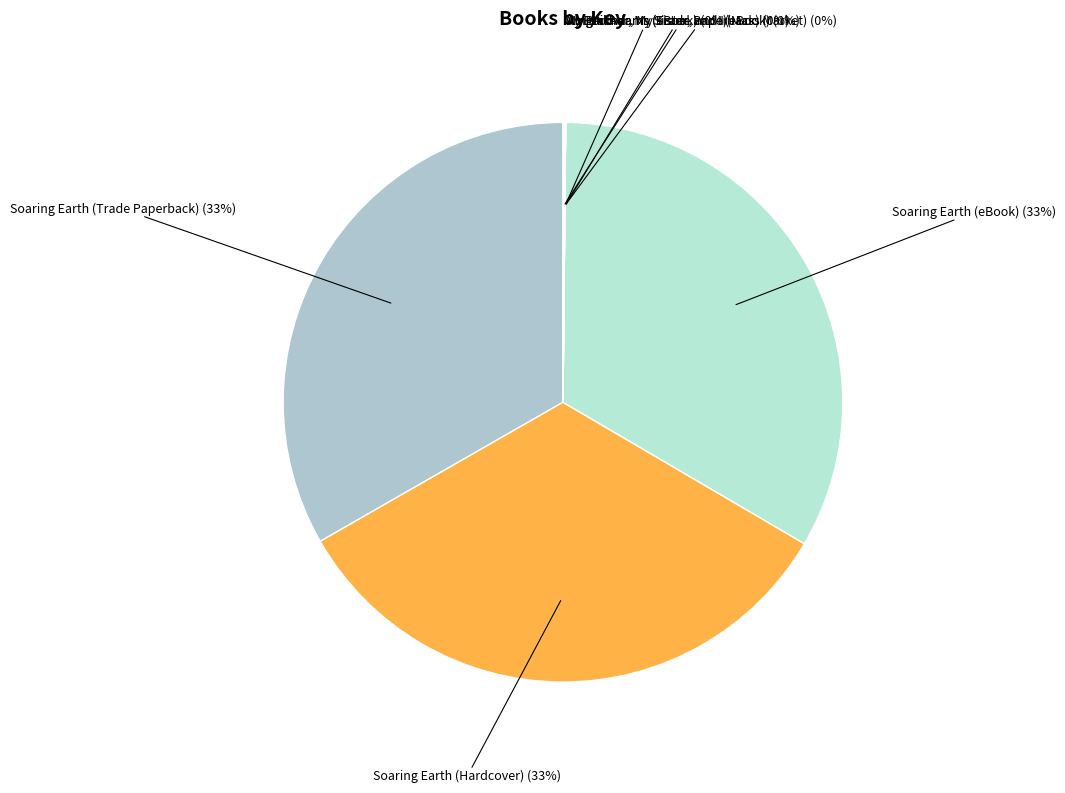

Is there any slice that represents more than half of the pie?

No